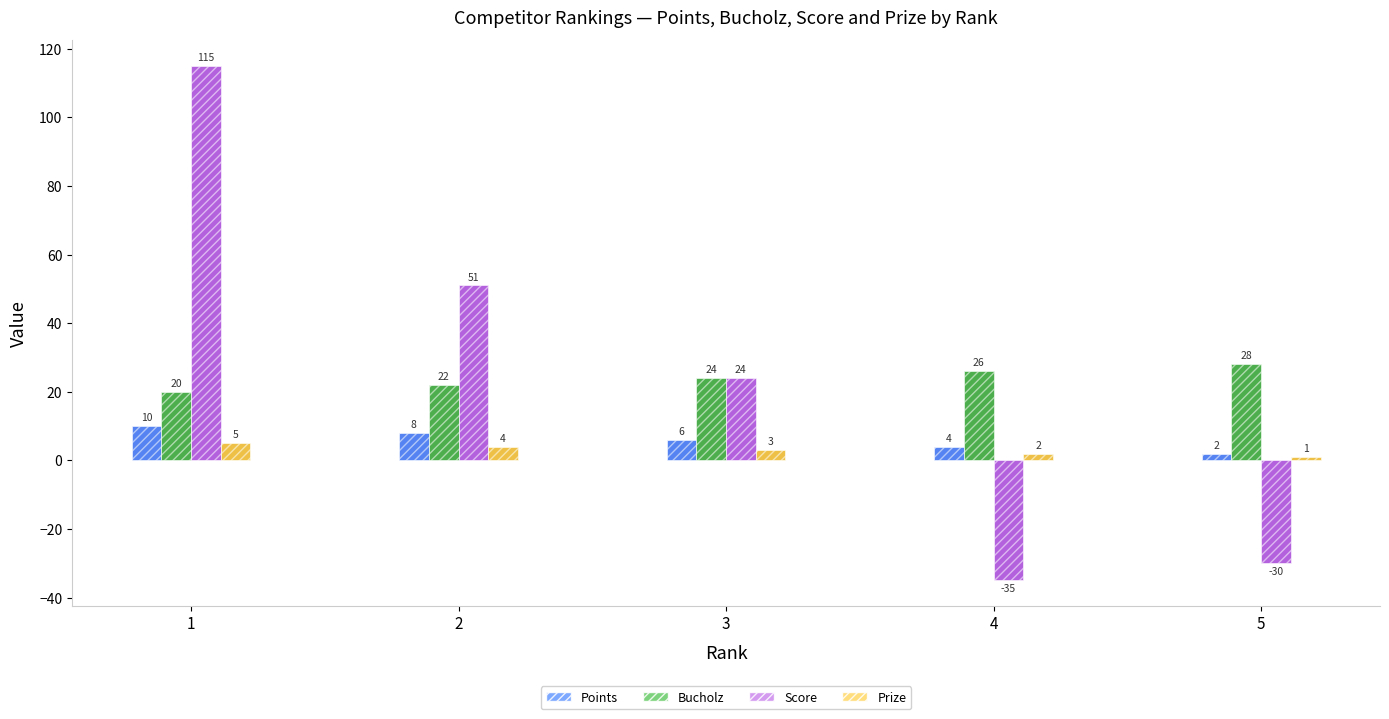

What is the spread (max minus min) of values at 5?

58